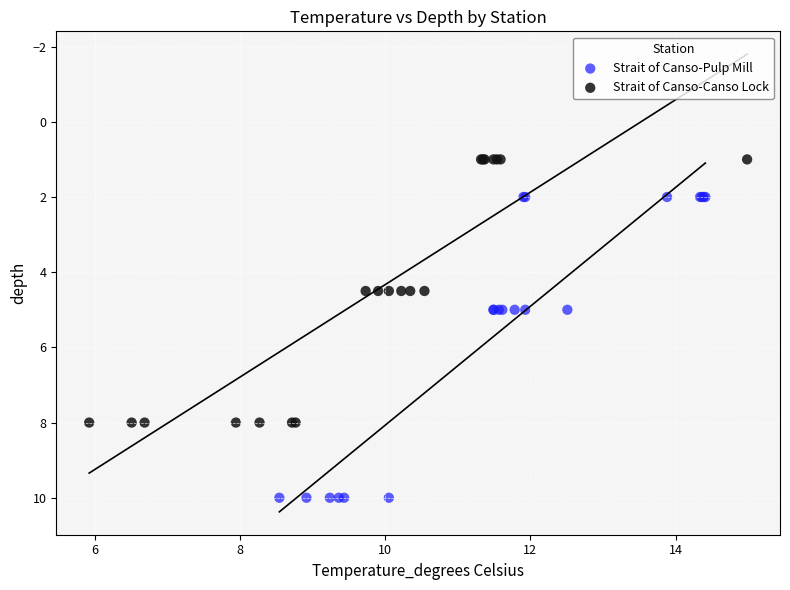

Which series contains the lowest Y value?

Strait of Canso-Canso Lock